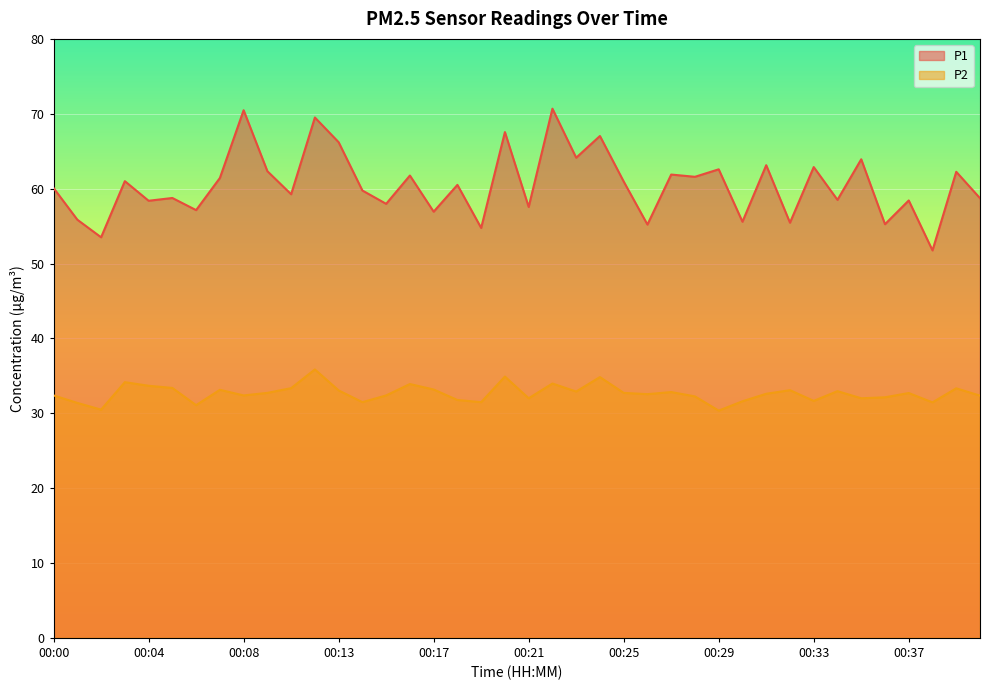

List the labels in order of P1 value, largest first.

00:22, 00:08, 00:12, 00:20, 00:24, 00:13, 00:23, 00:35, 00:31, 00:33, 00:29, 00:09, 00:39, 00:27, 00:16, 00:28, 00:07, 00:03, 00:25, 00:18, 00:00, 00:14, 00:11, 00:05, 00:40, 00:34, 00:37, 00:04, 00:15, 00:21, 00:06, 00:17, 00:01, 00:30, 00:32, 00:36, 00:26, 00:19, 00:02, 00:38